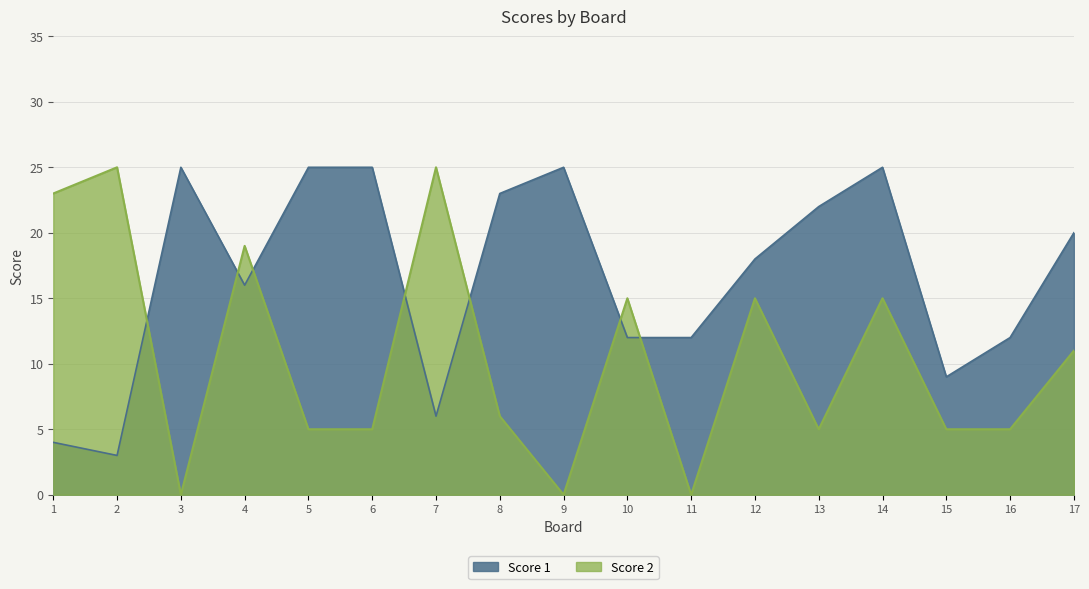

Reading left to right, extract all data points from this chart.

Score 1: 4	3	25	16	25	25	6	23	25	12	12	18	22	25	9	12	20
Score 2: 23	25	0	19	5	5	25	6	0	15	0	15	5	15	5	5	11